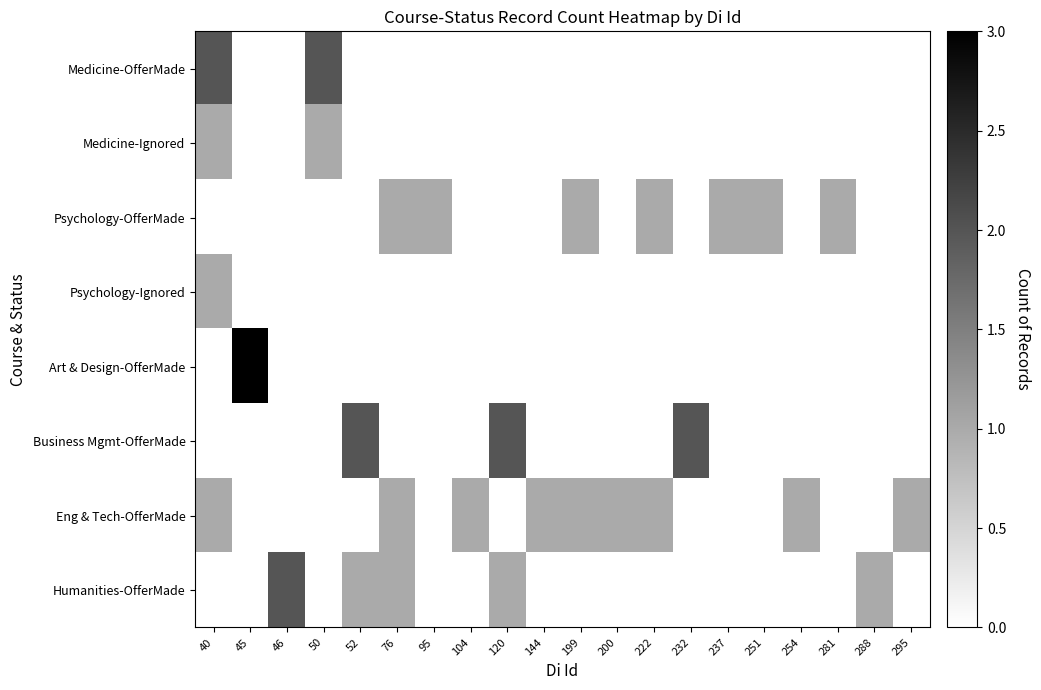

Between 50 and 46, which is larger?

50